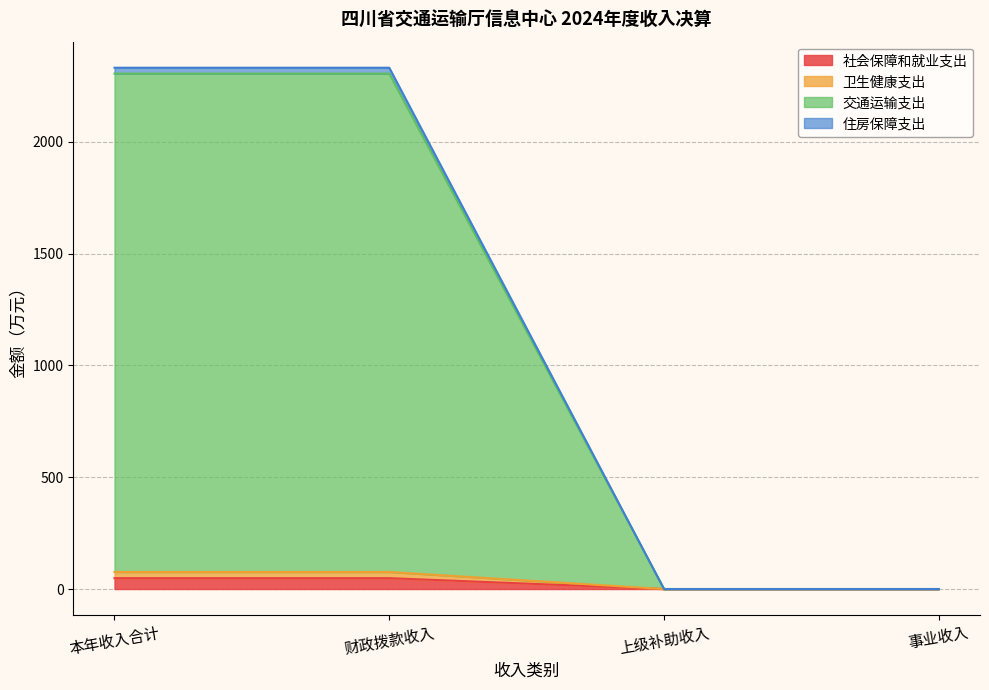

How many data points does each series have?

4